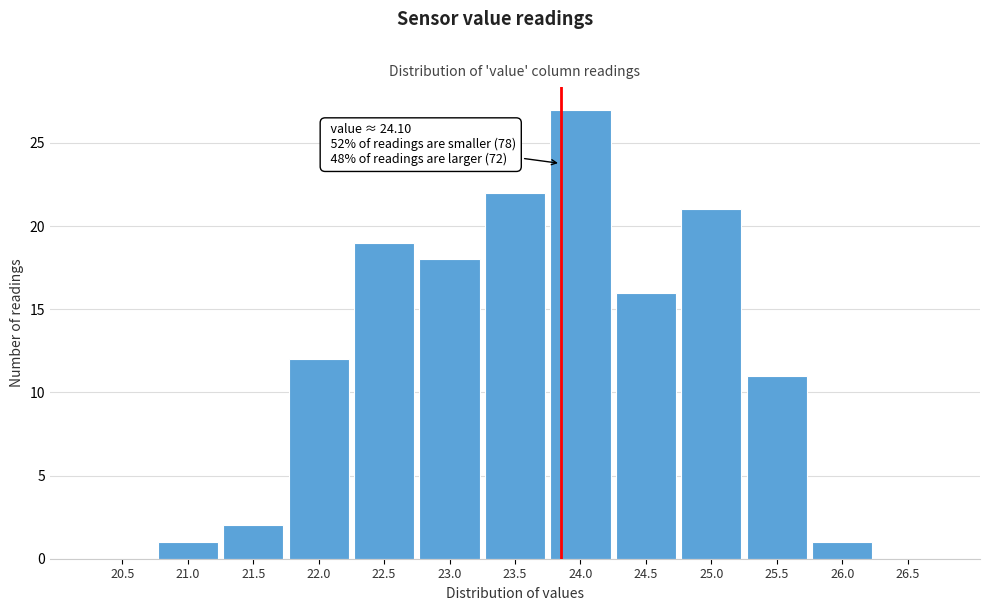

Reading left to right, extract all data points from this chart.

20.5=0	21.0=1	21.5=2	22.0=12	22.5=19	23.0=18	23.5=22	24.0=27	24.5=16	25.0=21	25.5=11	26.0=1	26.5=0